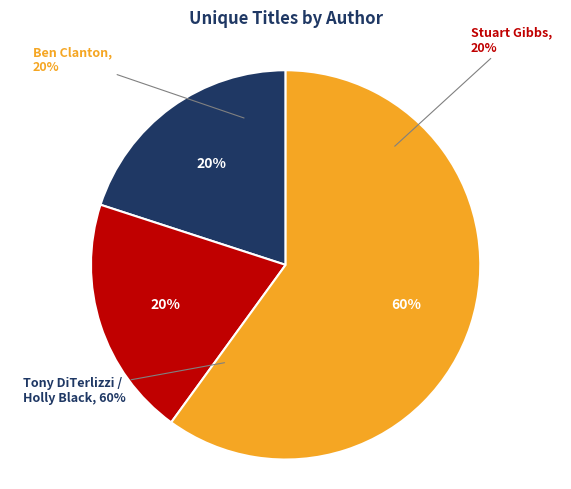

To the nearest percent, what is the difference between the largest and smallest slice percentages?

40%